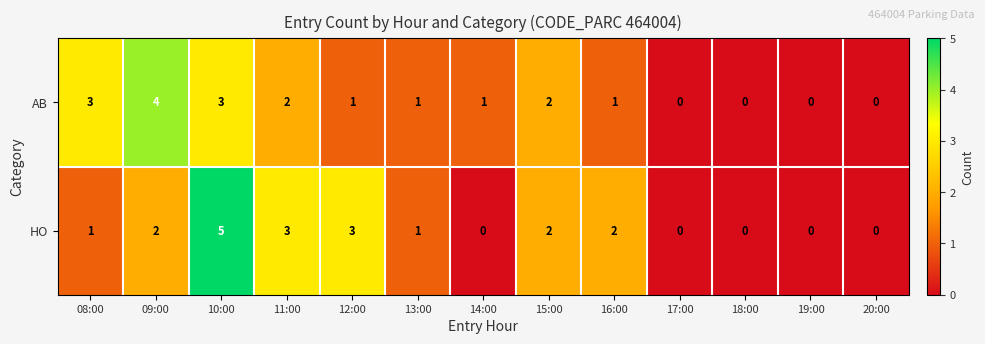

What is the total value across all series at 13:00?

2